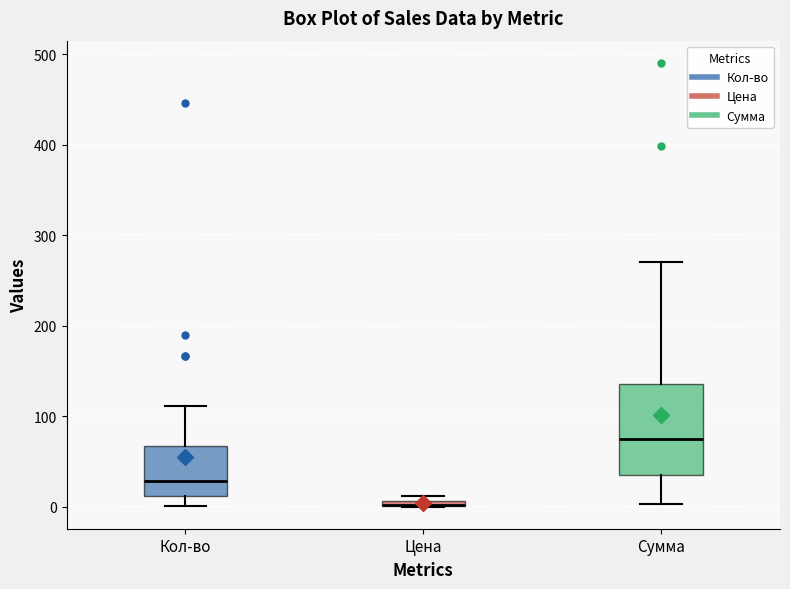

Comparing the boxes themselves (not the whiskers), which one is the tallest?

Сумма